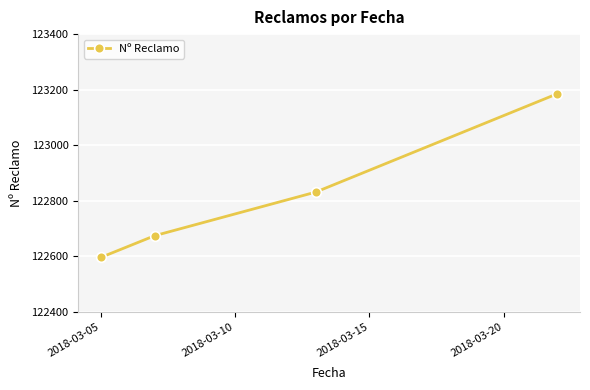

Reading left to right, extract all data points from this chart.

122596	122674	122831	123185